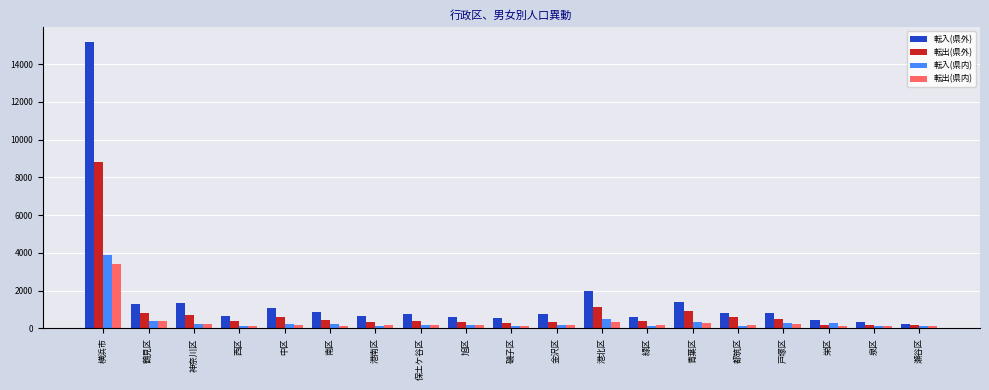

How many data points in 転入(県内) are less than 182?

9